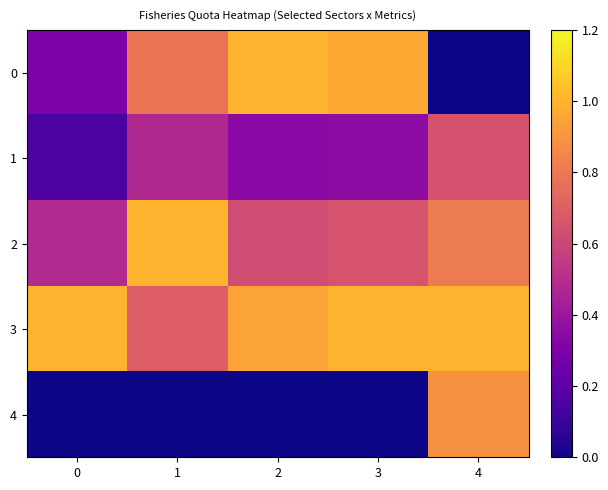

At which category does the chart reach its peak across all series?

2